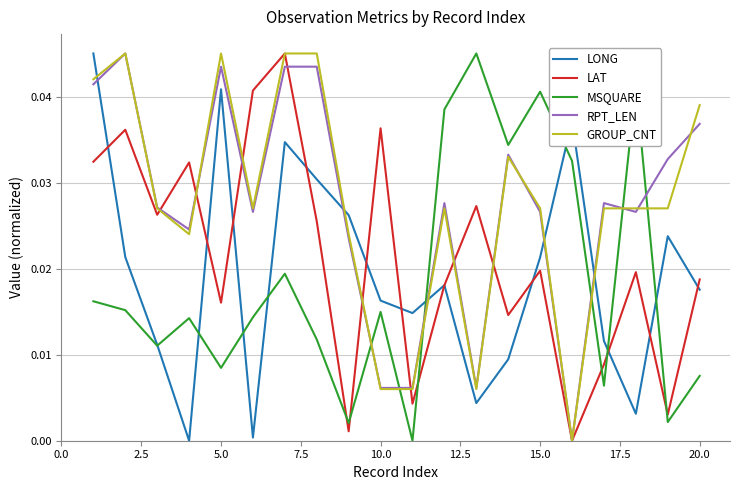

After their last crossing, which series has the higher values: LAT or RPT_LEN?

RPT_LEN